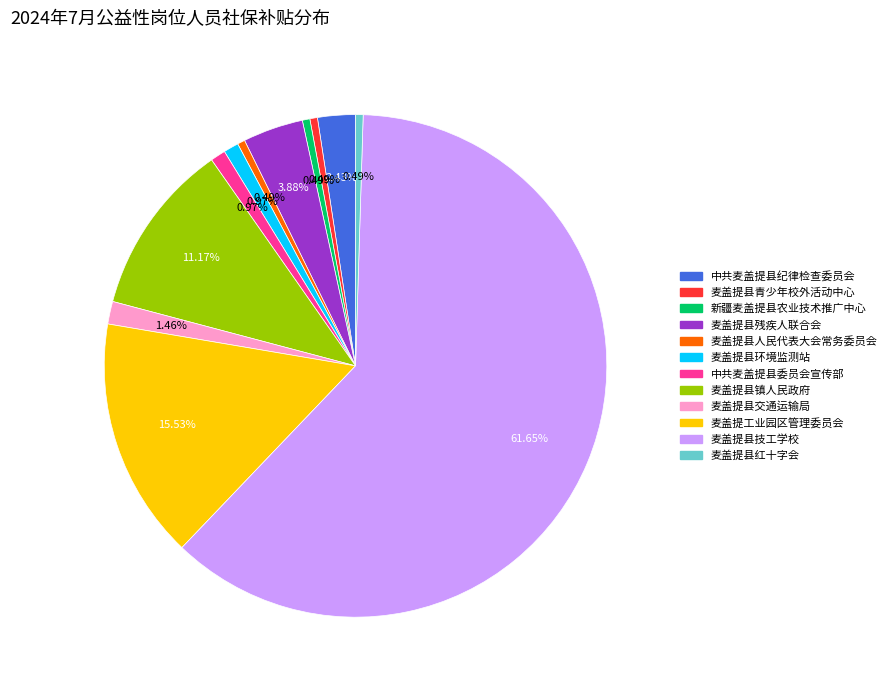

To the nearest percent, what is the combined percentage of 麦盖提县红十字会 and 麦盖提县青少年校外活动中心?

1%